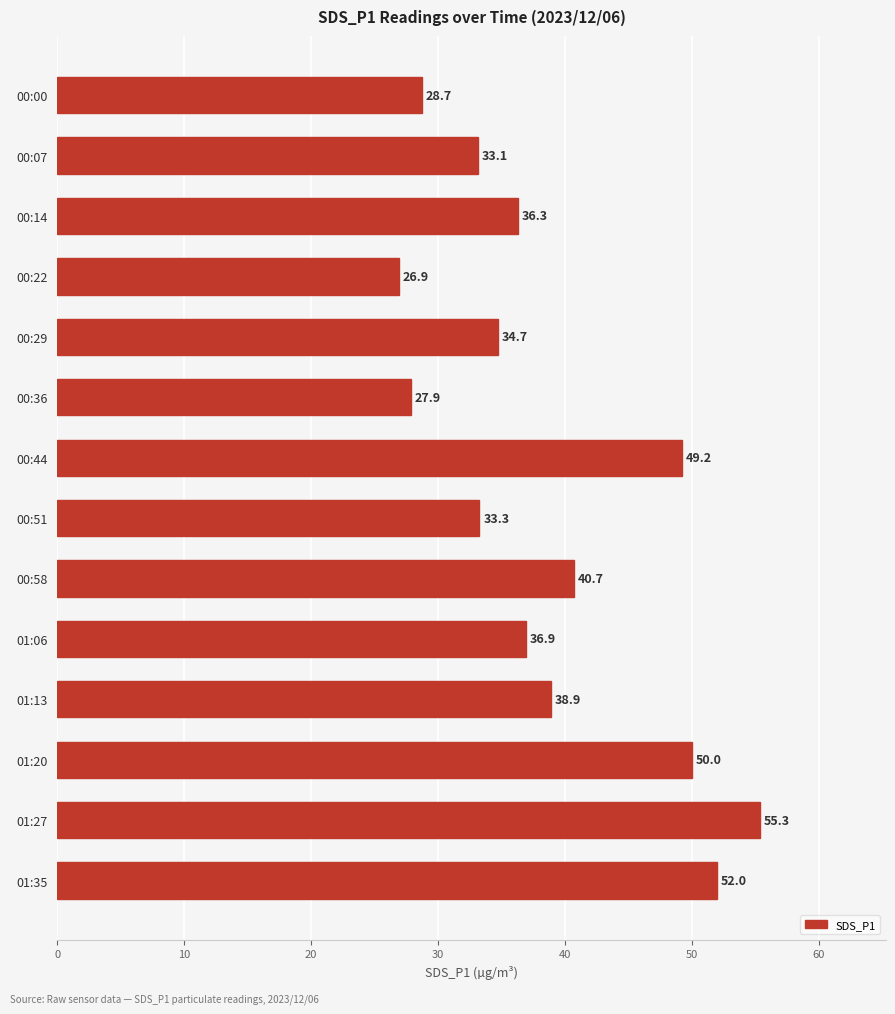

What is the average value?

38.9